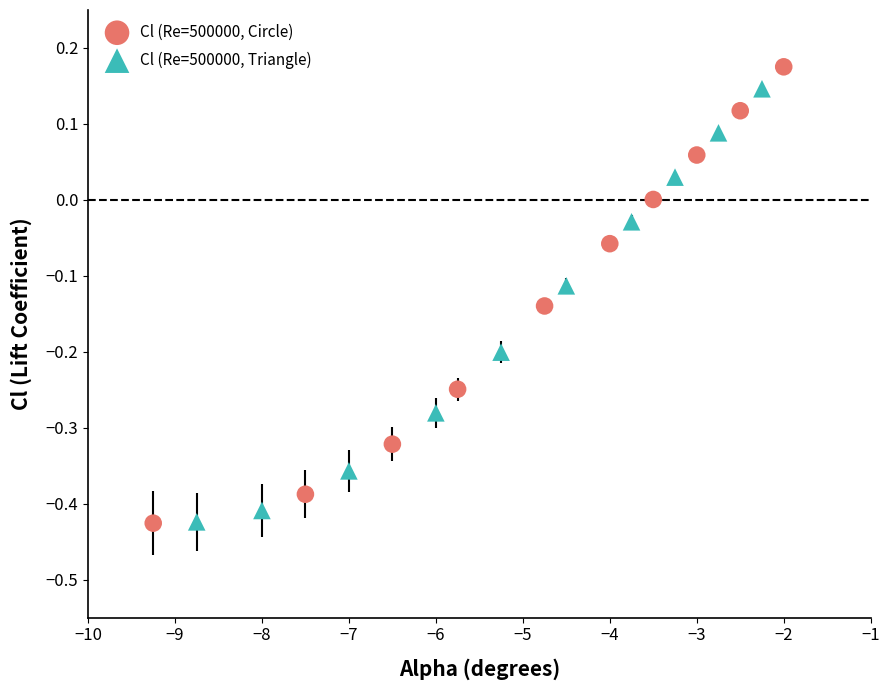

Which series reaches the maximum Y coordinate?

Cl (Re=500000, Circle)